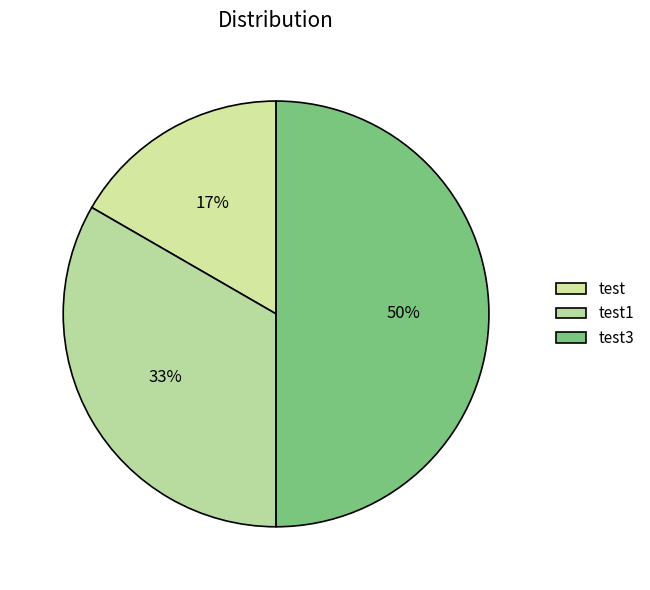

What percentage is the test slice, to the nearest percent?

17%